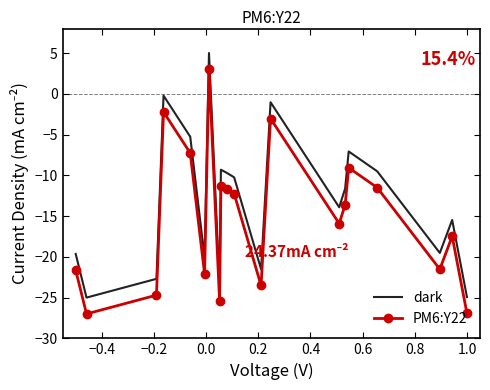

True or false: PM6:Y22 and dark intersect in this chart.

False